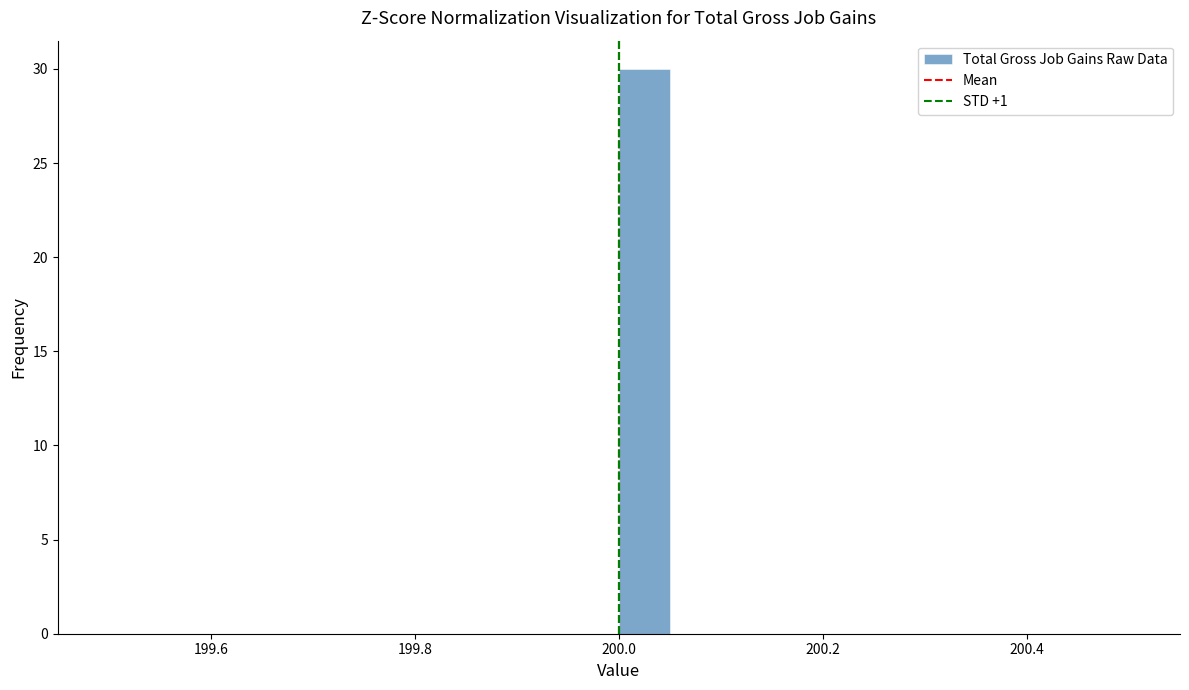

Around what value on the x-axis is the tallest bar? Give the approximate position of its centre, as read against the axis.

200.02